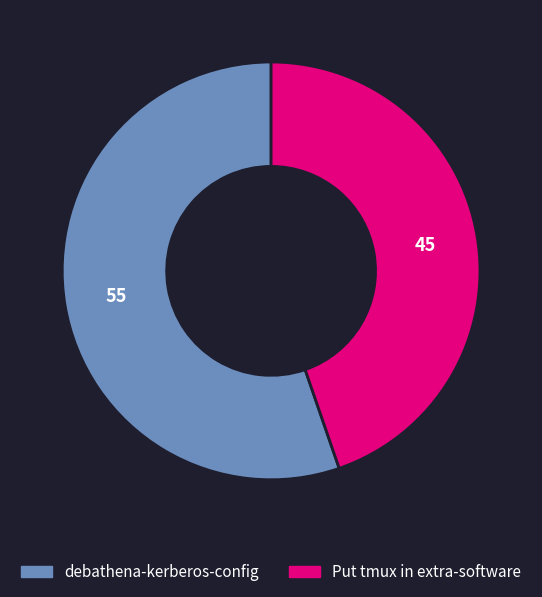

Rank the categories by value from lowest to highest.

Put tmux in extra-software, debathena-kerberos-config